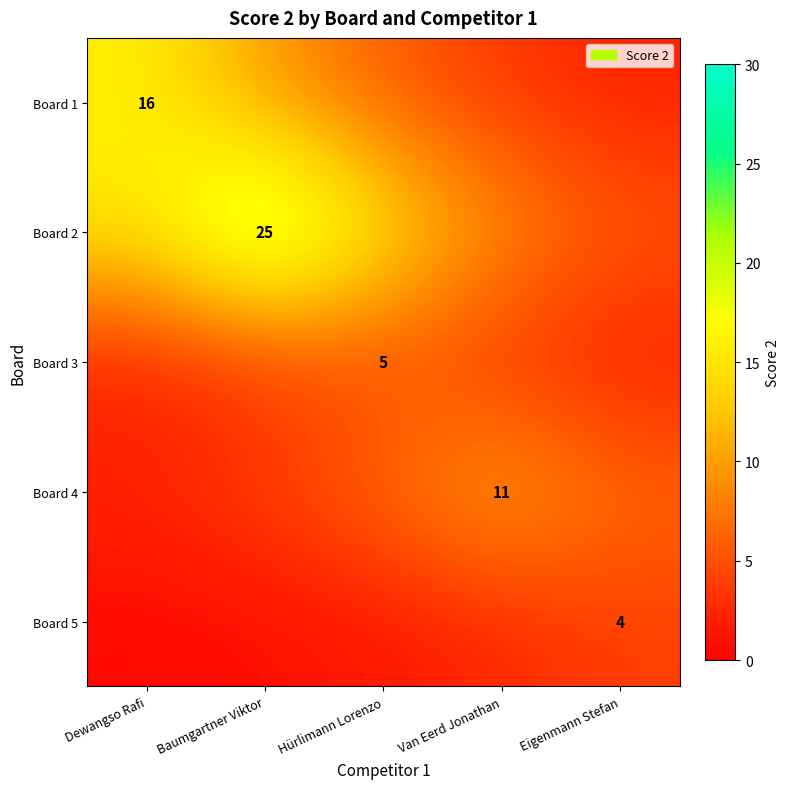

The Board 1 series shows 9.7 at Baumgartner Viktor. True or false?

True